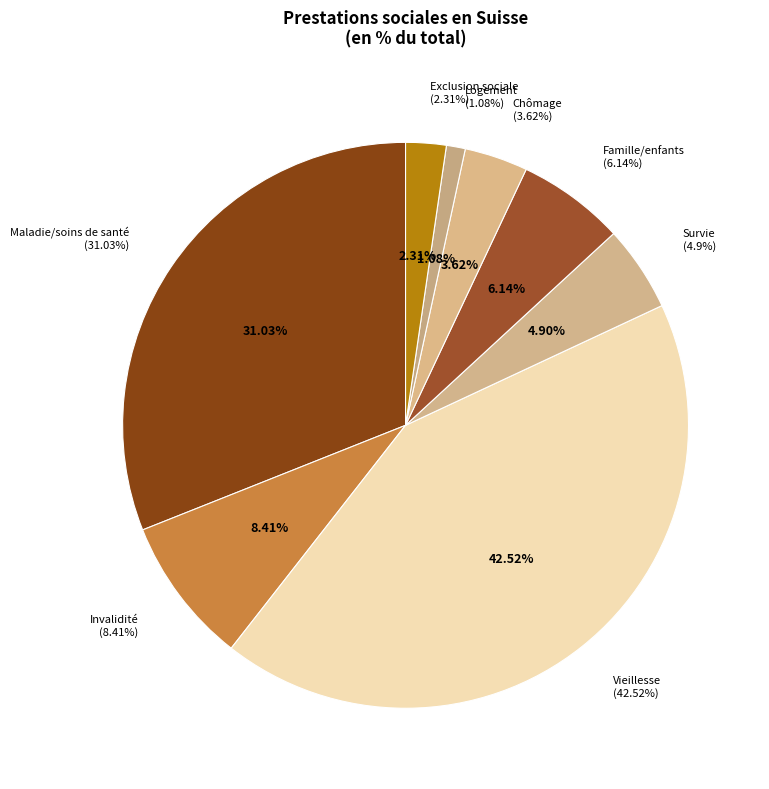

Is there a majority slice in this chart?

No